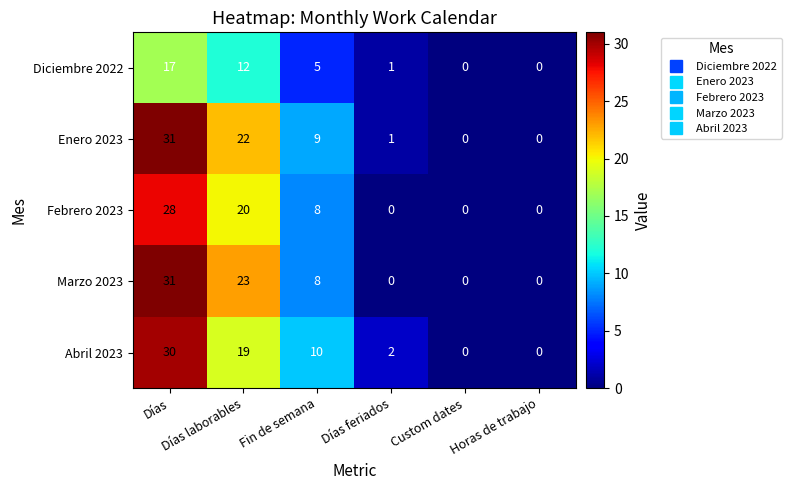

Which series has the largest total across all categories?

Enero 2023